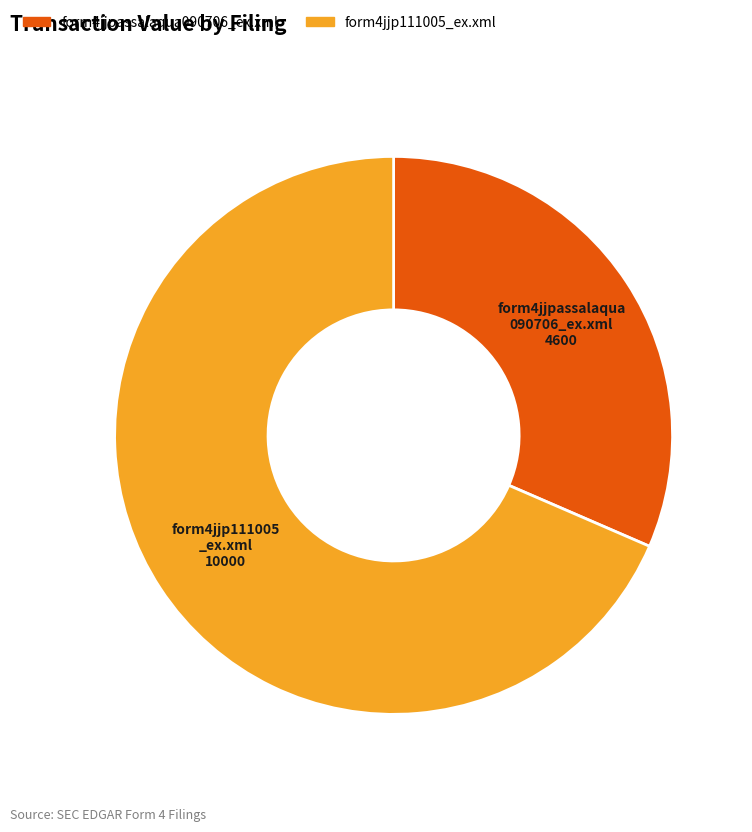

Is the sum of form4jjpassalaqua090706_ex.xml and form4jjp111005_ex.xml greater than half?

Yes